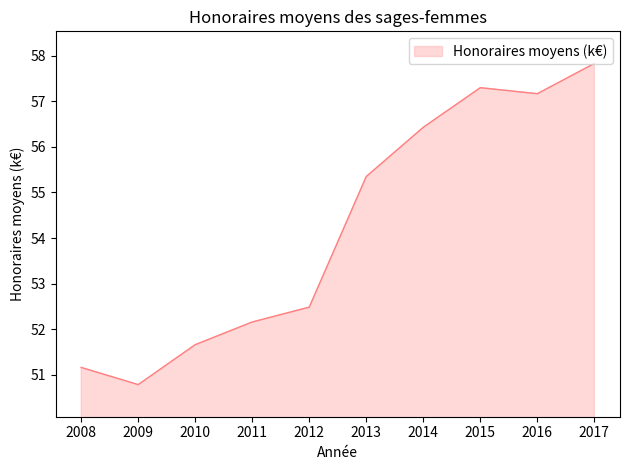

How many lines are shown in the chart?

1